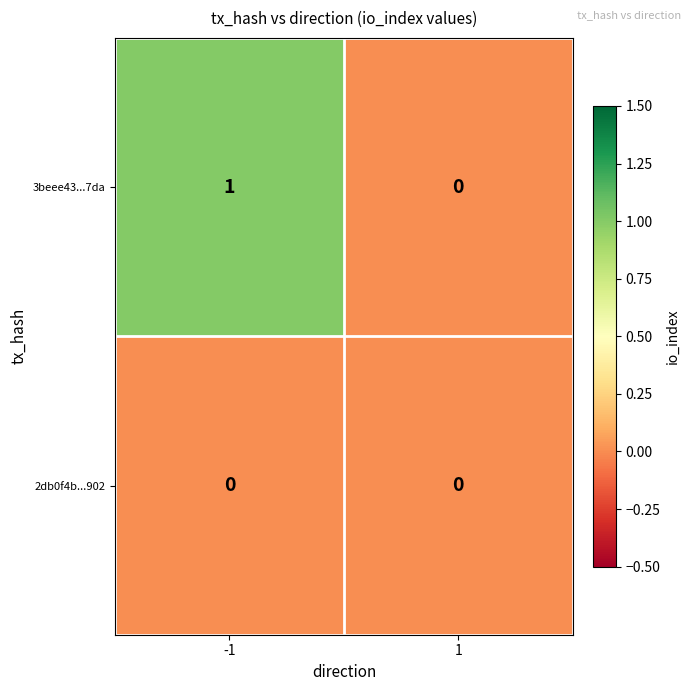

Rank the series by their maximum value, from highest to lowest.

3beee43...7da, 2db0f4b...902